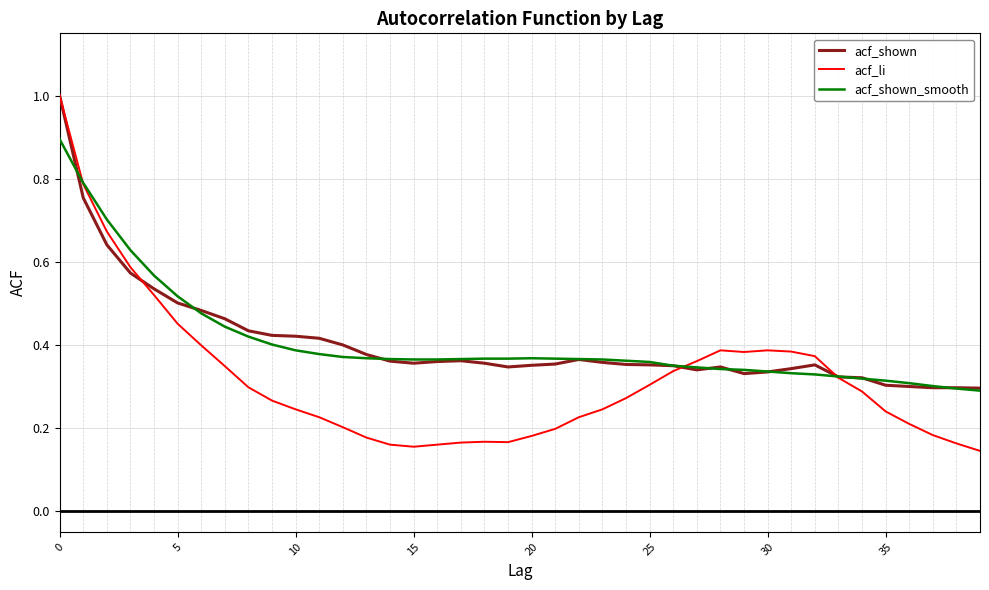

How many intersections are there between acf_li and acf_shown_smooth?

3